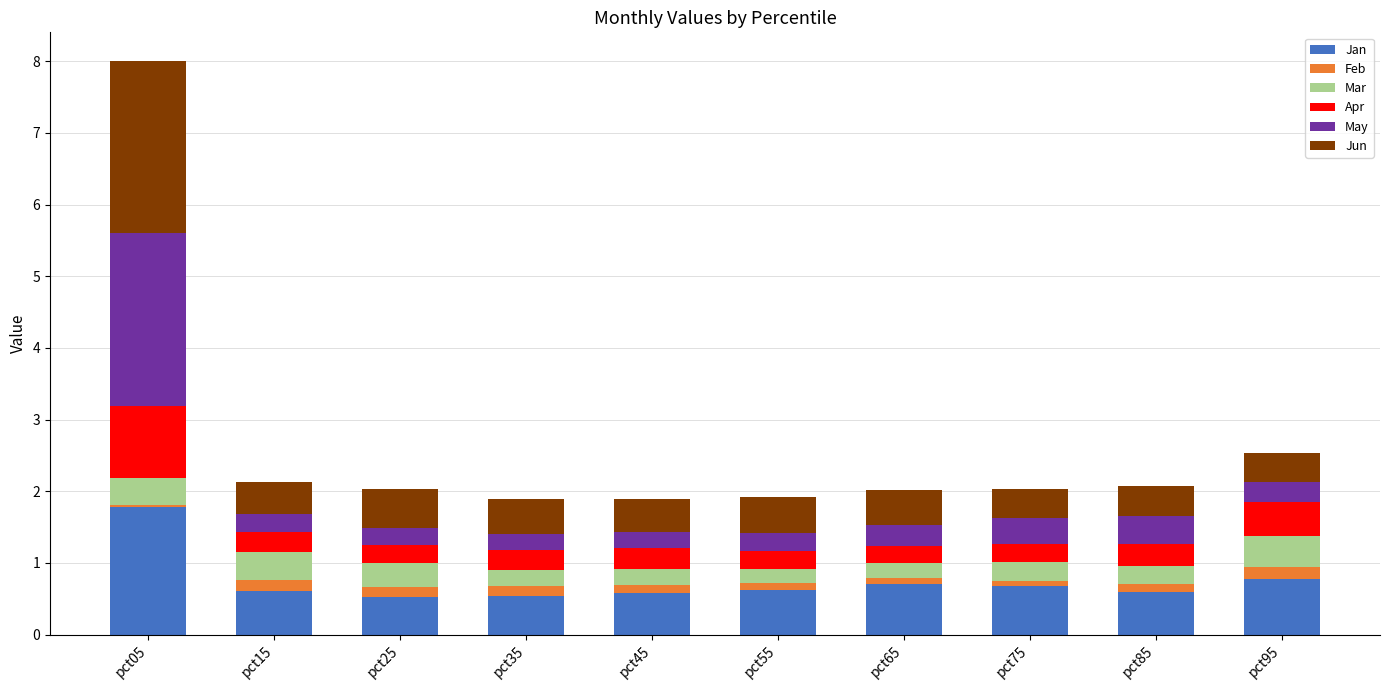

How many bars are there in total?

10